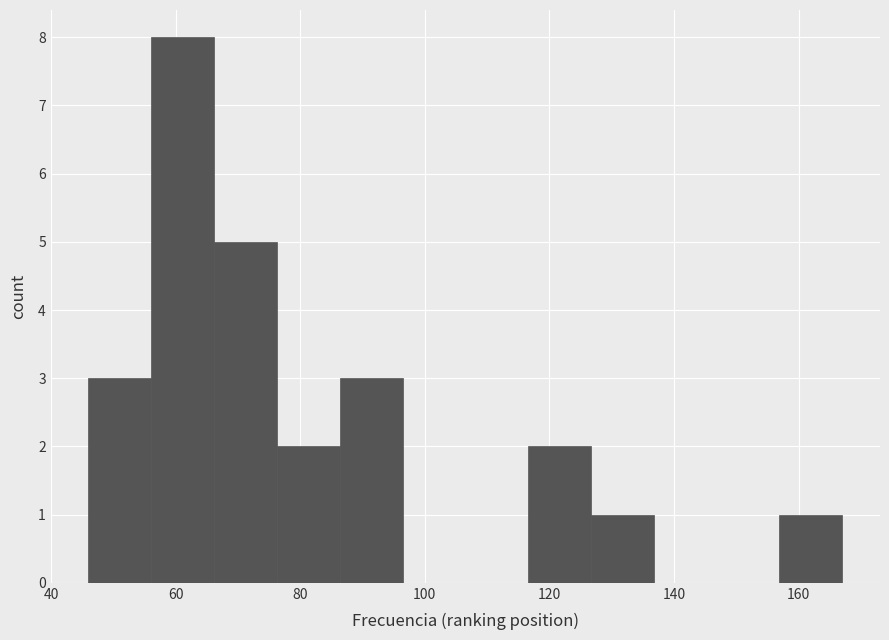

Reading left to right, list every bar in this chart as the range it spans on the x-axis followed by its height. Neither the bar edges nor the heights are printed on the chart, so give them approximately, as read against the axes.

46 to 56: 3
56 to 66: 8
66 to 76: 5
76 to 86: 2
86 to 96: 3
96 to 106: 0
106 to 116: 0
116 to 126: 2
126 to 136: 1
136 to 146: 0
146 to 156: 0
156 to 168: 1